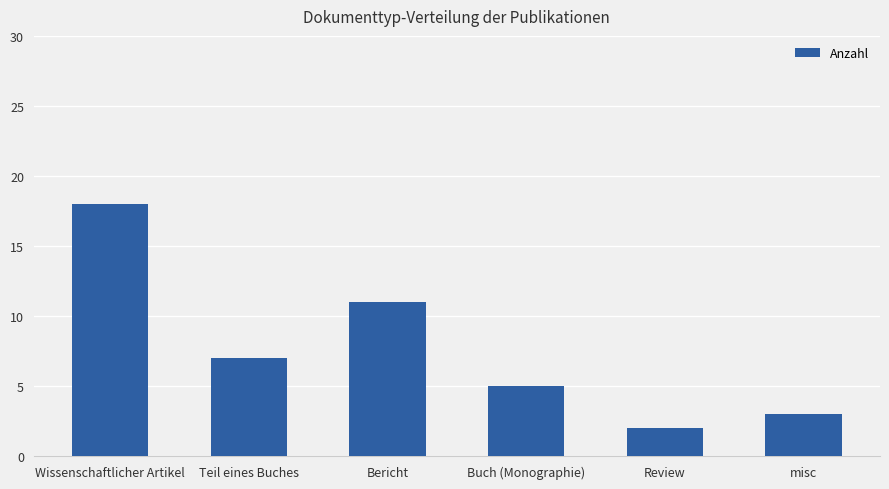

At which category does the chart reach its minimum across all series?

Review